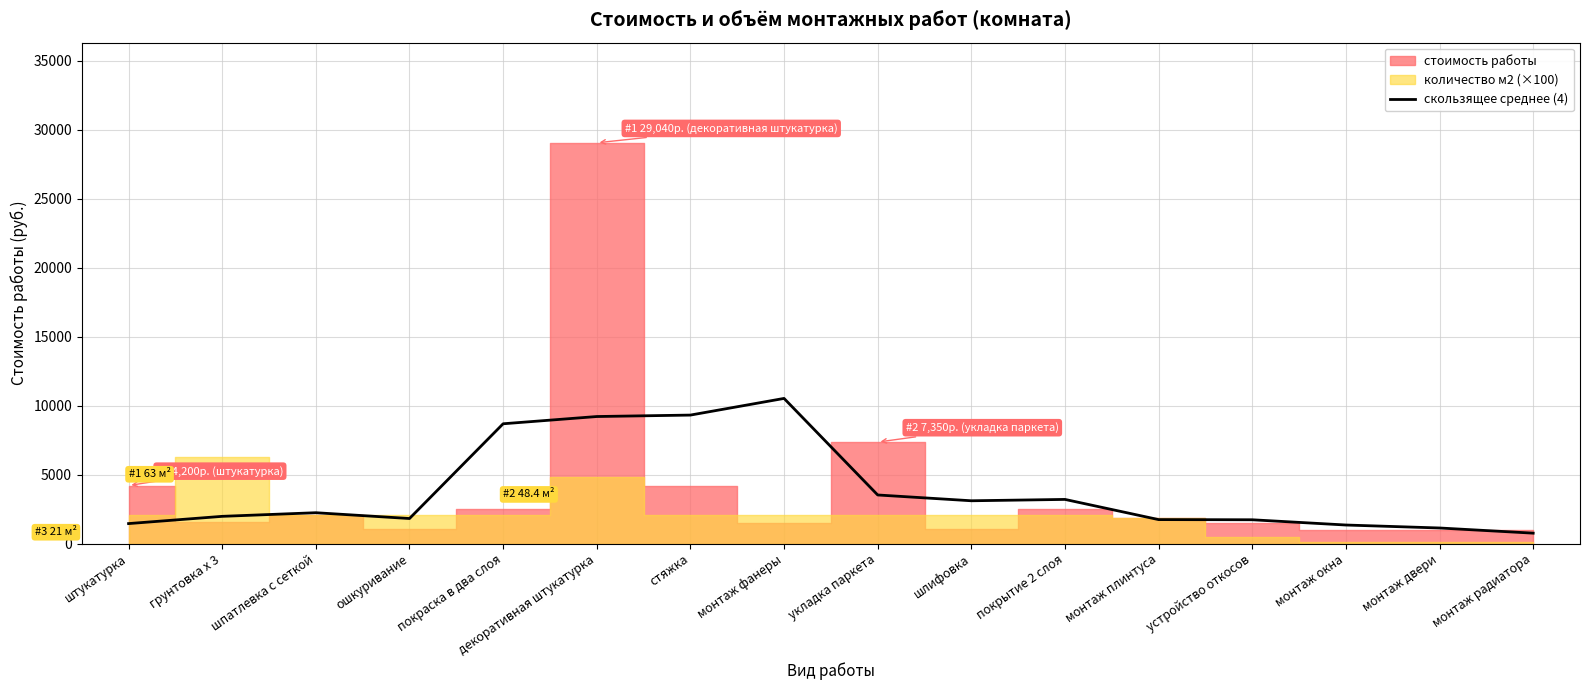

The value at покраска в два слоя is 5821.9. True or false?

False